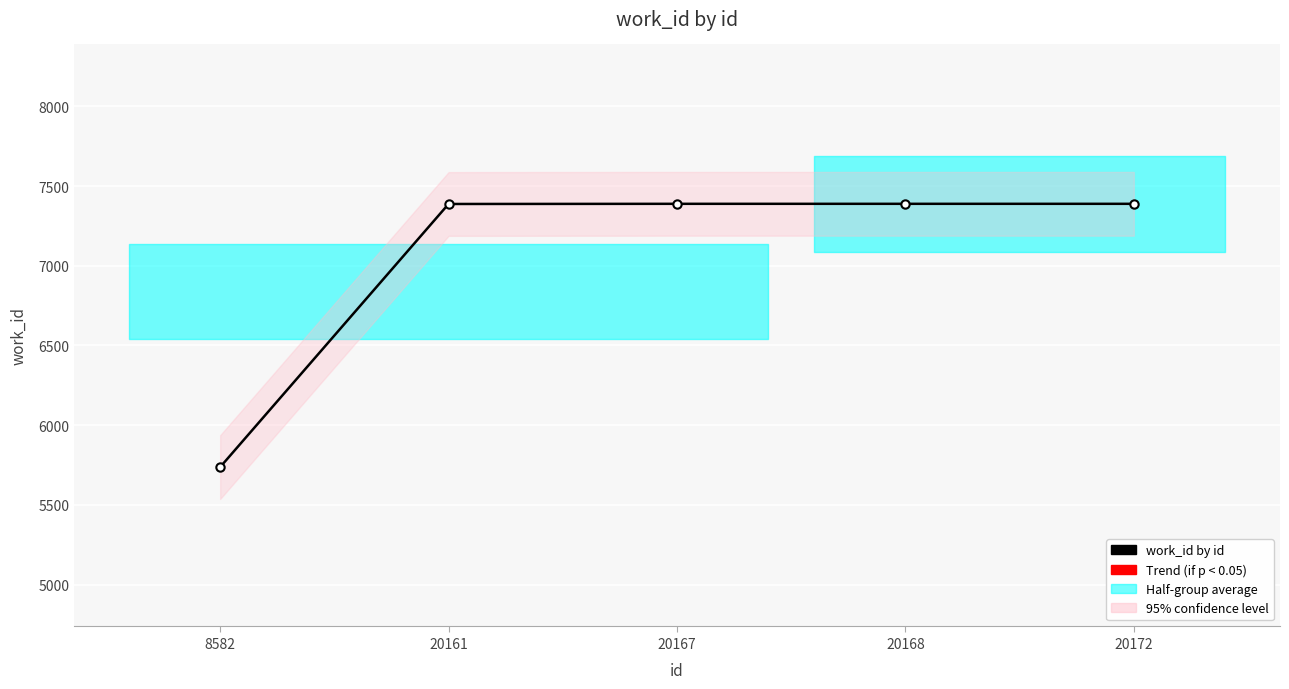

What is the value of the 1st point from the left?

5737